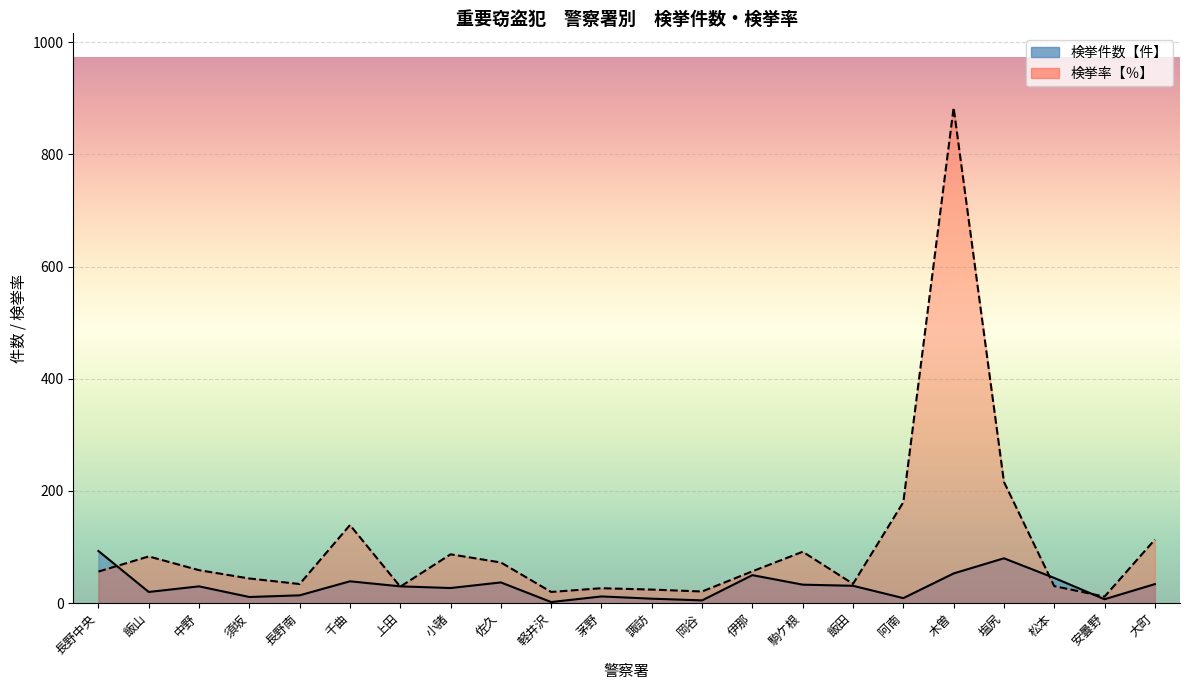

At how many categories does at least one series exceed 131?

4